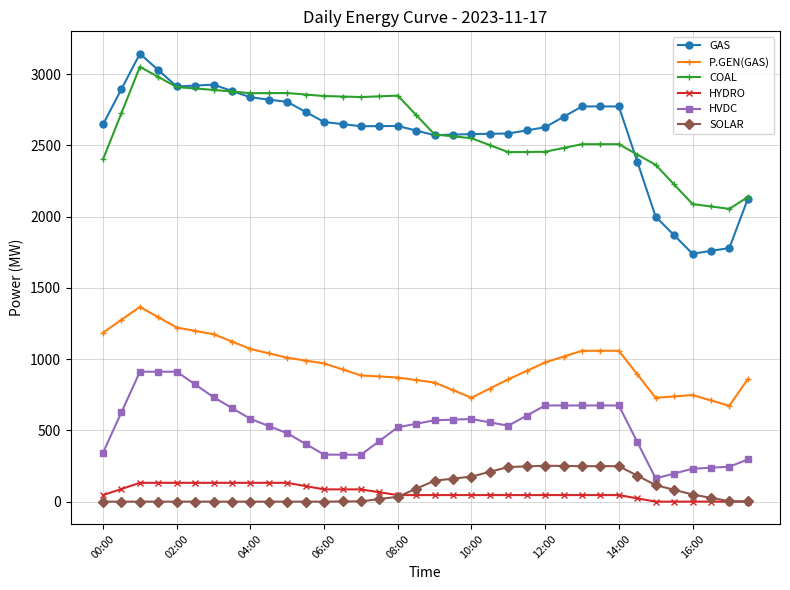

What is the sum of all HYDRO values?

2377.0